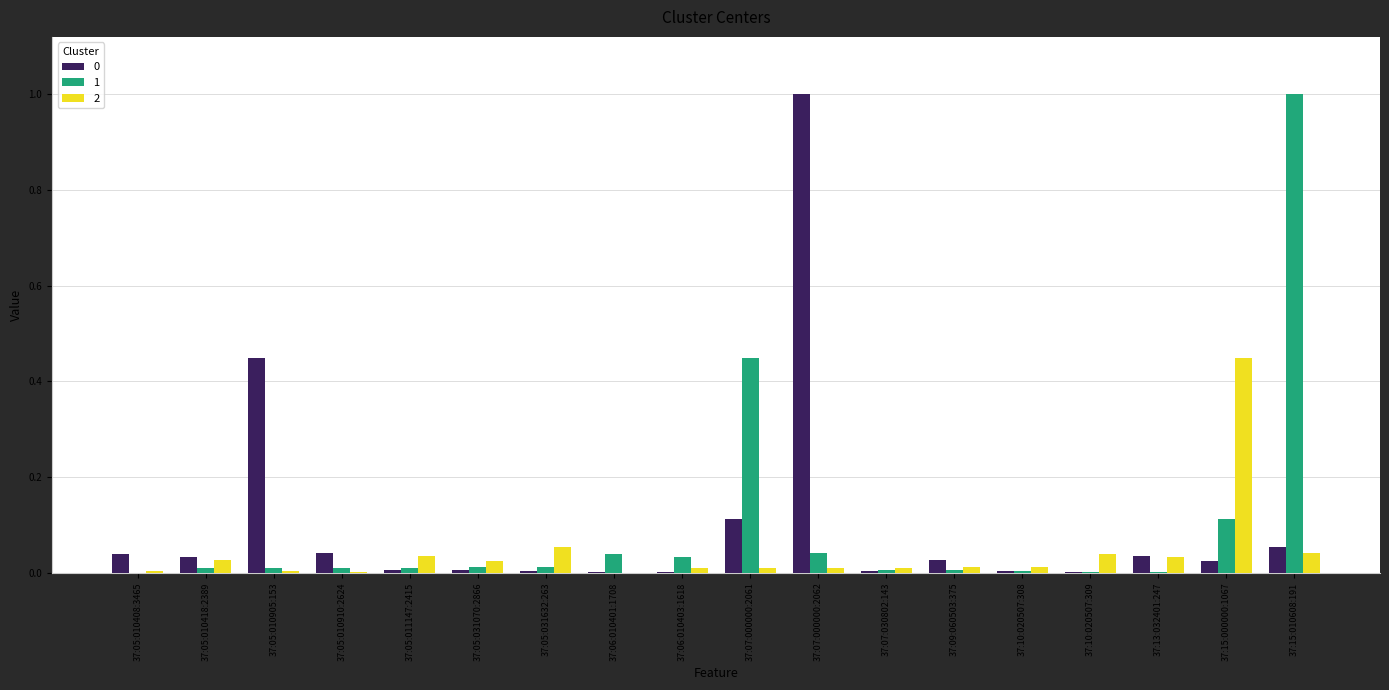

What is the sum of all 0 values?

1.8